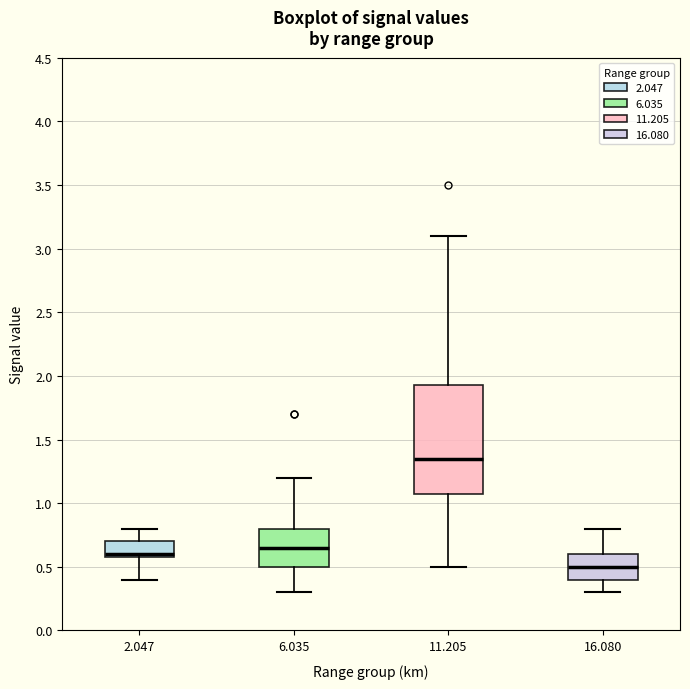

Which box has the lowest median line?

16.080